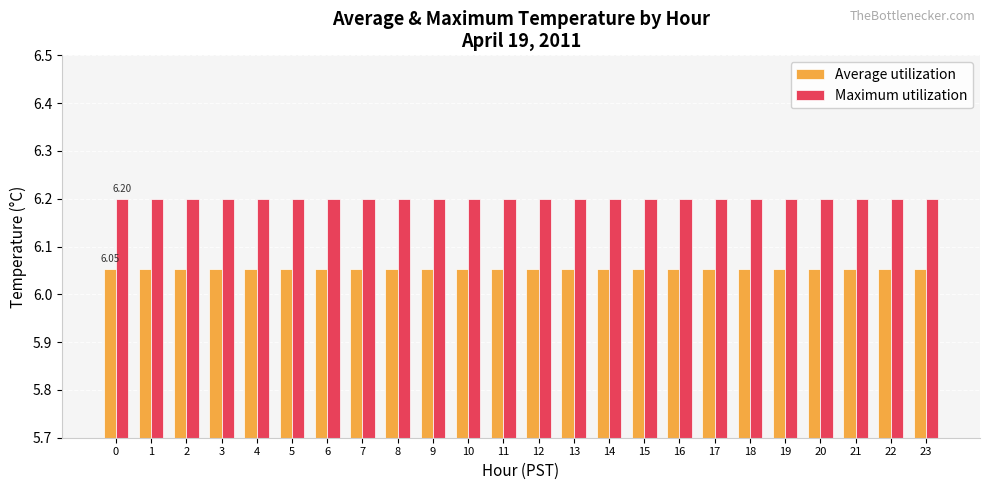

How many bars are there in each group?

2